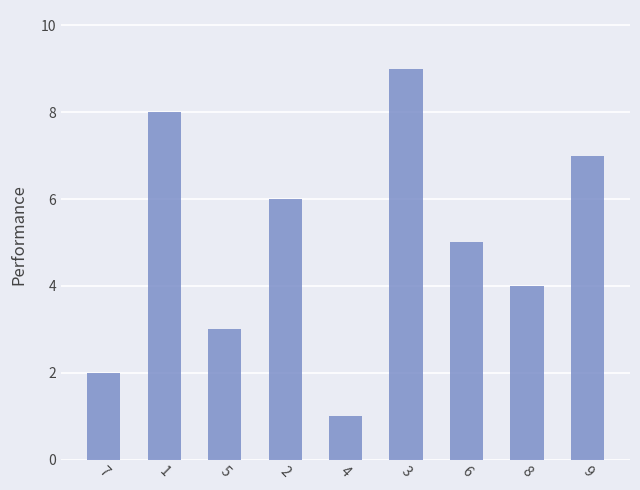

Which has a higher value, 8 or 4?

8